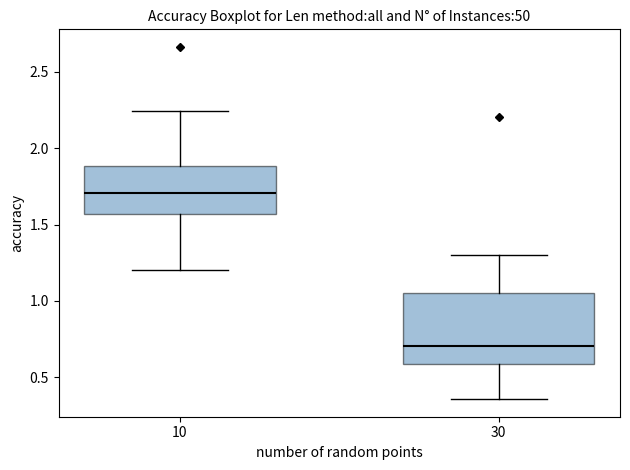

Reading left to right, transcribe this box plot: for each box, give where its median line is, the range the box spans, and where its two whiskers end, as read against the y-axis. The values are not printed on the chart, so give them approximately, as read against the axis.

10: median 1.70, box 1.55 to 1.90, whiskers 1.20 to 2.25
30: median 0.70, box 0.60 to 1.05, whiskers 0.35 to 1.30